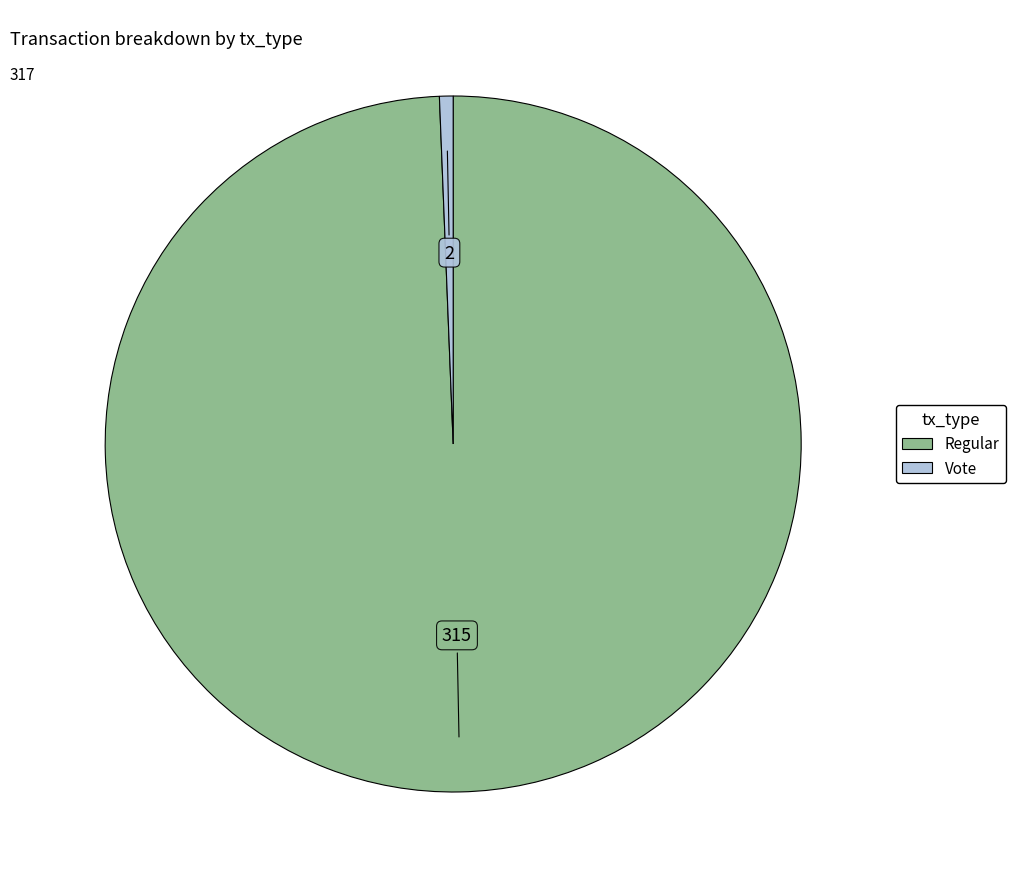

How many slices are in this pie chart?

2